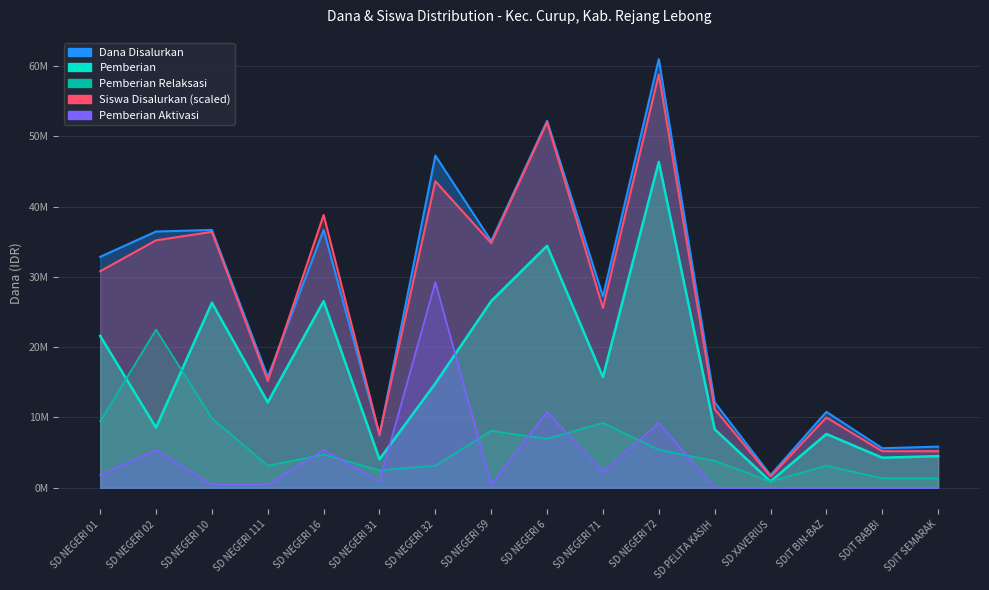

What is the lowest value of the Siswa Disalurkan series?

1600000